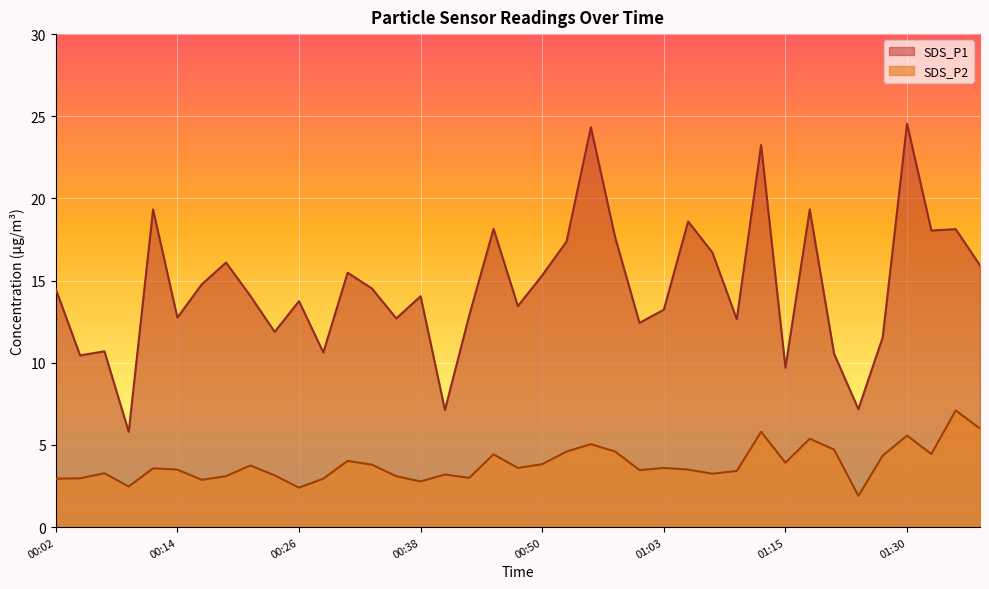

At which category is the sum across all series the highest?

01:30